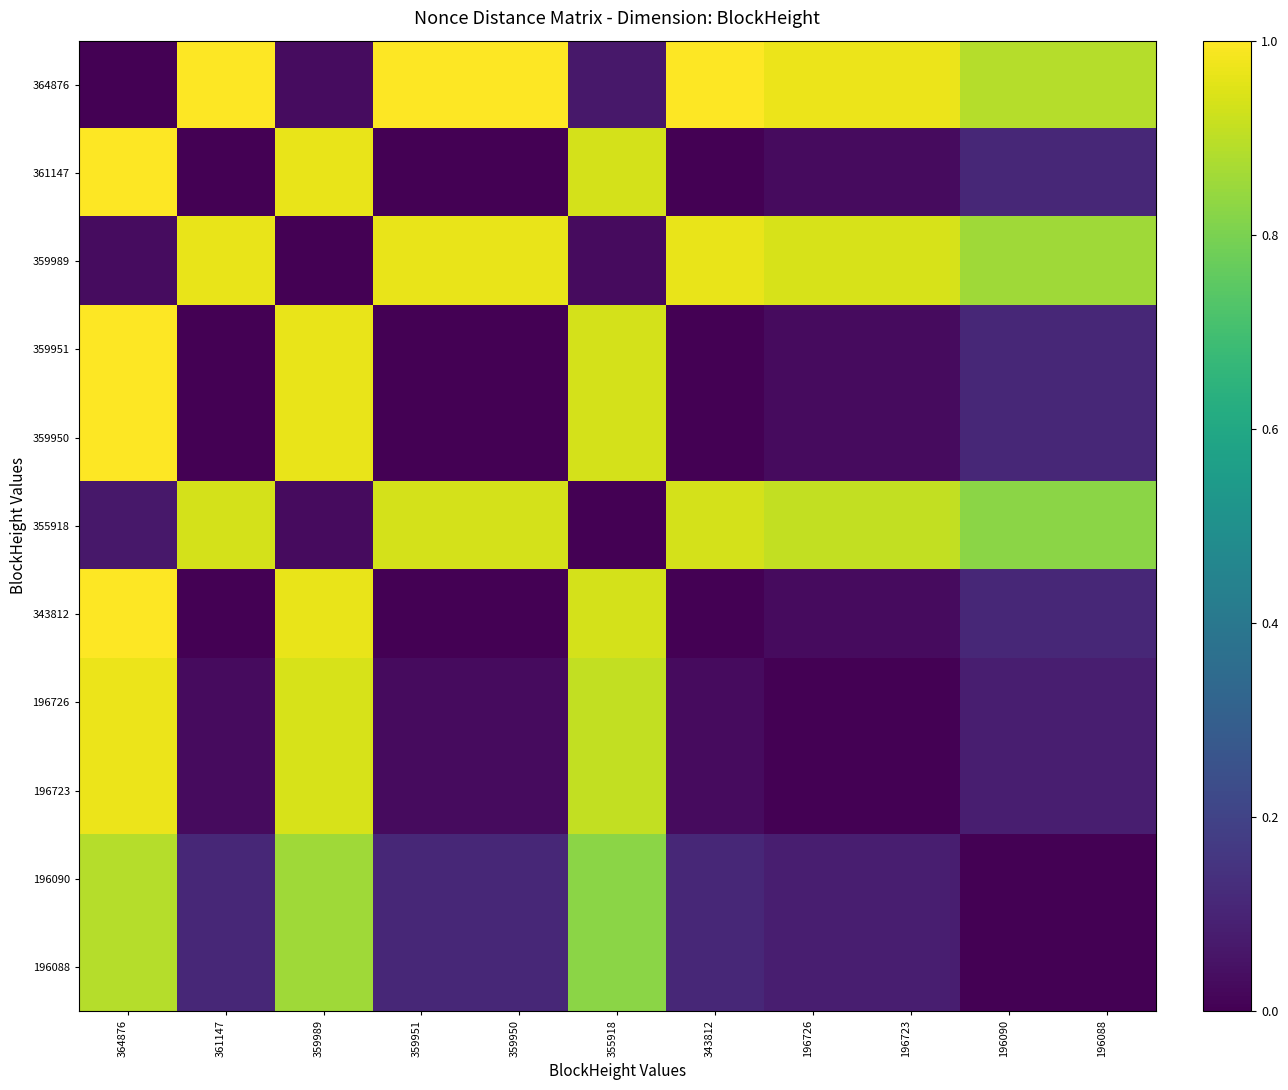

Reading left to right, extract all data points from this chart.

364876: 364876=0.0	361147=1.0	359989=0.0	359951=1.0	359950=1.0	355918=0.1	343812=1.0	196726=1.0	196723=1.0	196090=0.9	196088=0.9
361147: 364876=1.0	361147=0.0	359989=1.0	359951=0.0	359950=0.0	355918=0.9	343812=0.0	196726=0.0	196723=0.0	196090=0.1	196088=0.1
359989: 364876=0.0	361147=1.0	359989=0.0	359951=1.0	359950=1.0	355918=0.0	343812=1.0	196726=0.9	196723=0.9	196090=0.9	196088=0.9
359951: 364876=1.0	361147=0.0	359989=1.0	359951=0.0	359950=0.0	355918=0.9	343812=0.0	196726=0.0	196723=0.0	196090=0.1	196088=0.1
359950: 364876=1.0	361147=0.0	359989=1.0	359951=0.0	359950=0.0	355918=0.9	343812=0.0	196726=0.0	196723=0.0	196090=0.1	196088=0.1
355918: 364876=0.1	361147=0.9	359989=0.0	359951=0.9	359950=0.9	355918=0.0	343812=0.9	196726=0.9	196723=0.9	196090=0.8	196088=0.8
343812: 364876=1.0	361147=0.0	359989=1.0	359951=0.0	359950=0.0	355918=0.9	343812=0.0	196726=0.0	196723=0.0	196090=0.1	196088=0.1
196726: 364876=1.0	361147=0.0	359989=0.9	359951=0.0	359950=0.0	355918=0.9	343812=0.0	196726=0.0	196723=0.0	196090=0.1	196088=0.1
196723: 364876=1.0	361147=0.0	359989=0.9	359951=0.0	359950=0.0	355918=0.9	343812=0.0	196726=0.0	196723=0.0	196090=0.1	196088=0.1
196090: 364876=0.9	361147=0.1	359989=0.9	359951=0.1	359950=0.1	355918=0.8	343812=0.1	196726=0.1	196723=0.1	196090=0.0	196088=0.0
196088: 364876=0.9	361147=0.1	359989=0.9	359951=0.1	359950=0.1	355918=0.8	343812=0.1	196726=0.1	196723=0.1	196090=0.0	196088=0.0